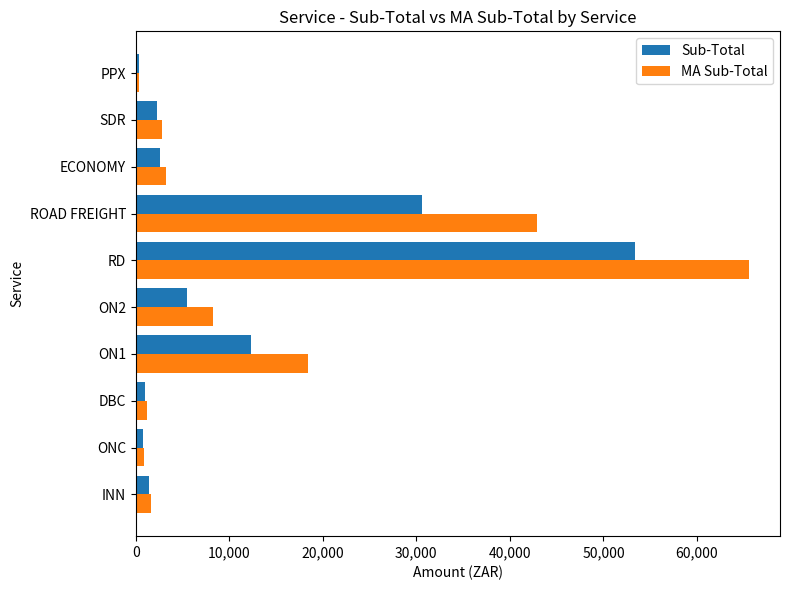

At which label does Sub-Total reach its peak?

RD